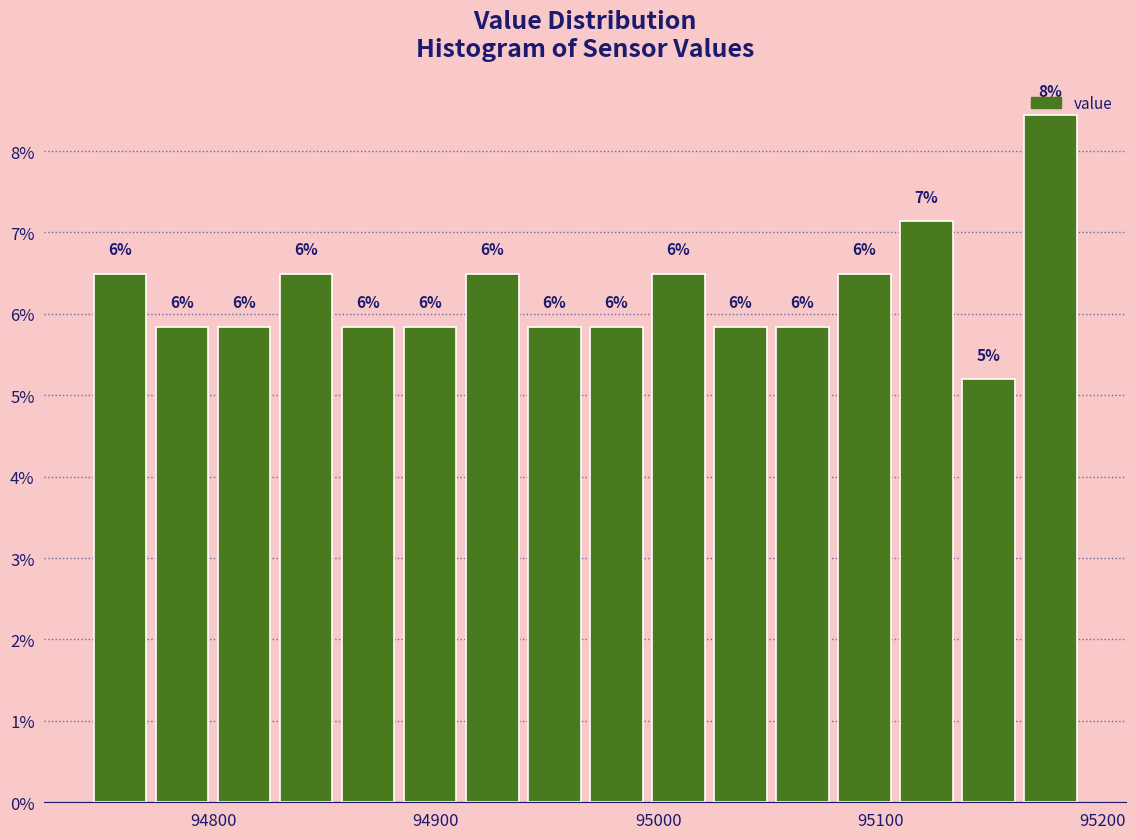

Around what value on the x-axis is the tallest bar? Give the approximate position of its centre, as read against the axis.

95180